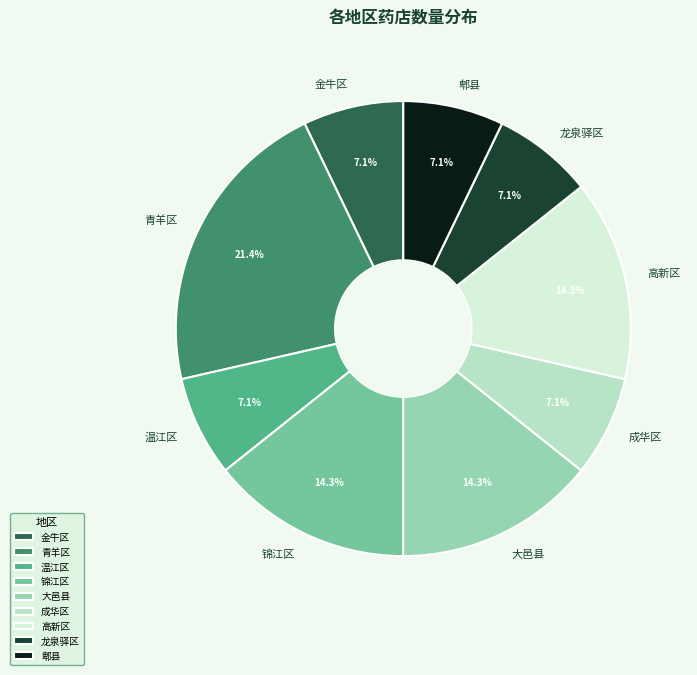

What percentage is NOT represented by 金牛区?

92.9%